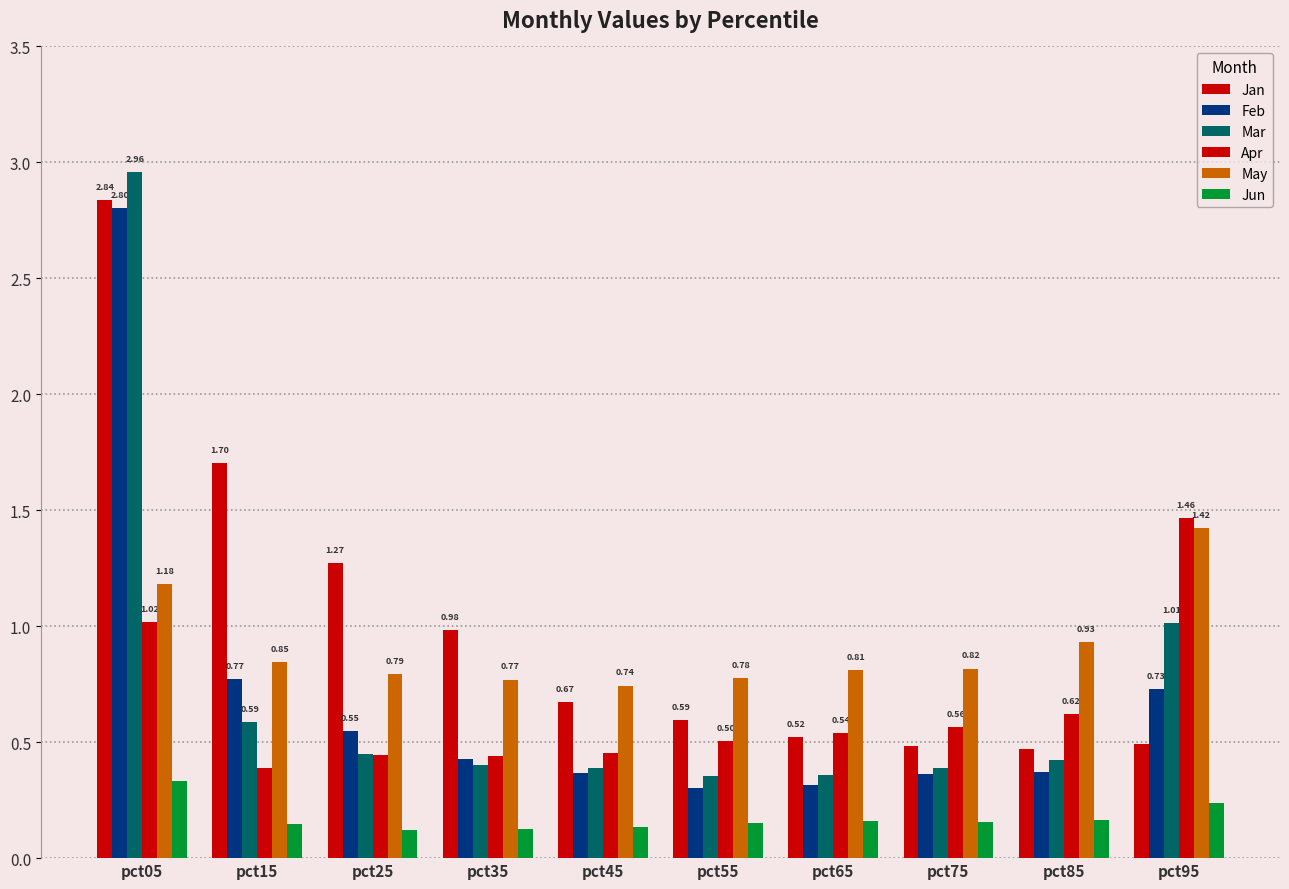

What is the sum of the Feb values at pct65 and pct55?

0.6